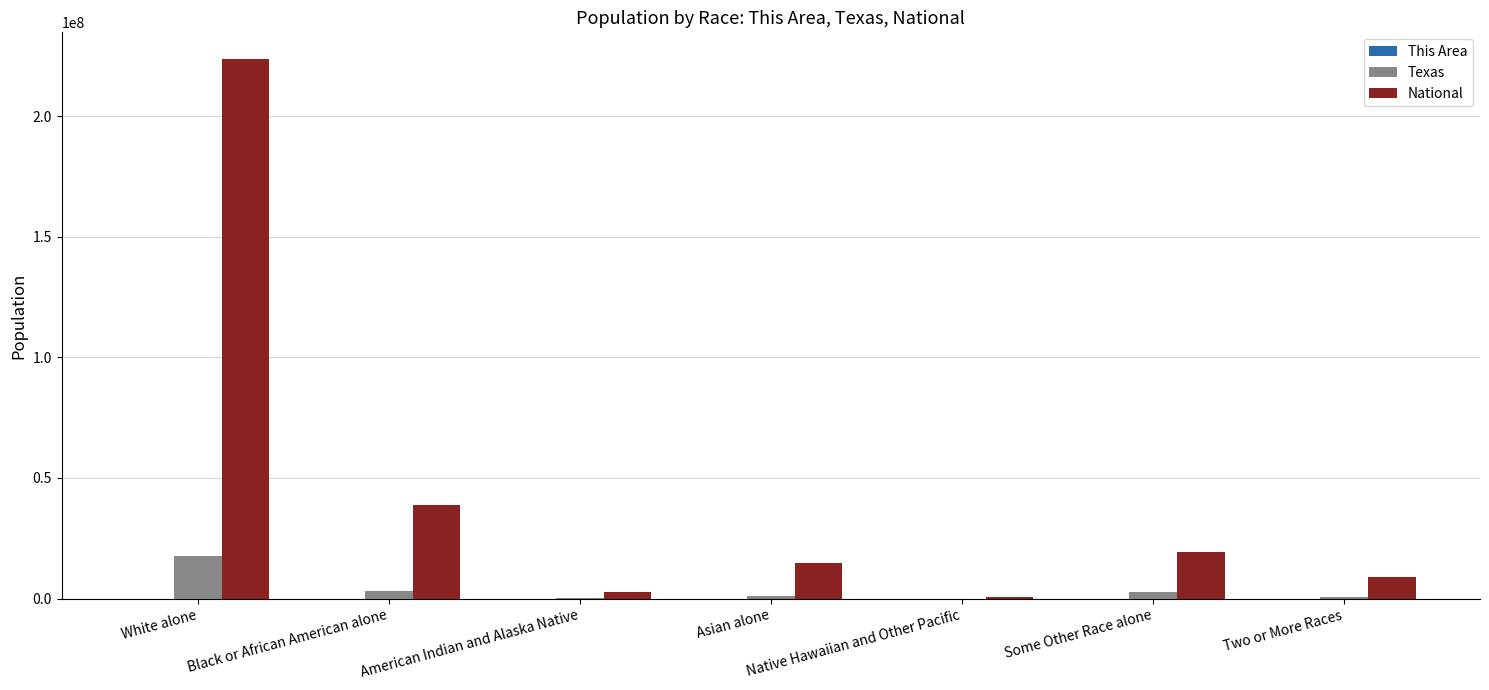

What is the sum of all National values?

308745538